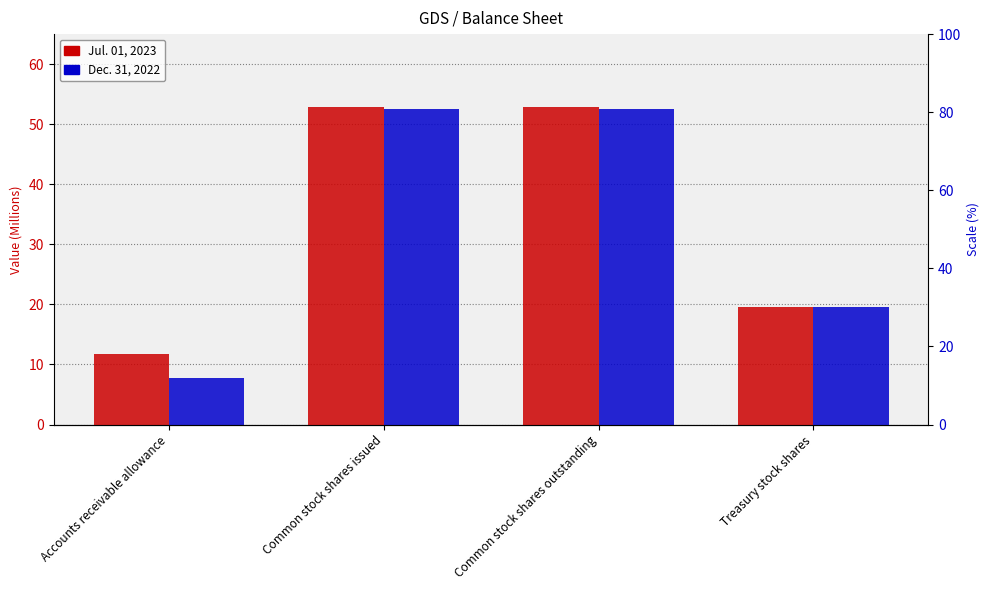

Is it true that Jul. 01, 2023 equals 91.1 at Common stock shares issued?

False